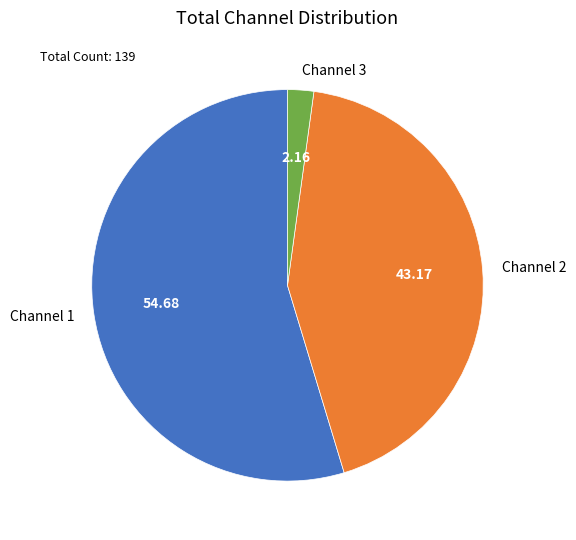

Rank the categories by value from highest to lowest.

Channel 1, Channel 2, Channel 3